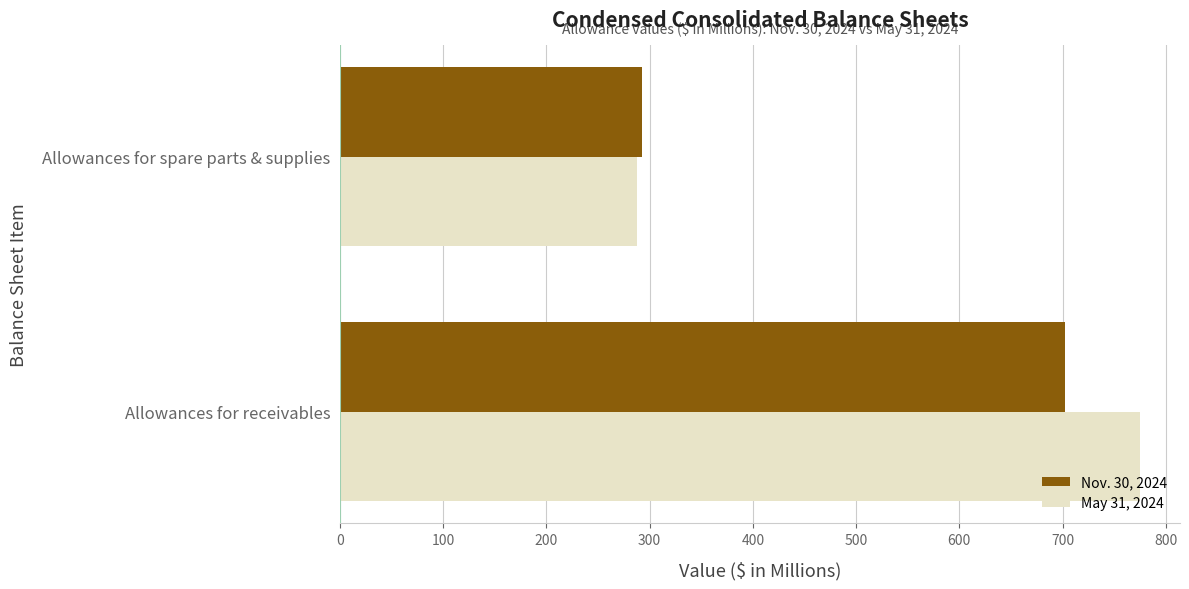

Rank the series by their maximum value, from lowest to highest.

Nov. 30, 2024, May 31, 2024